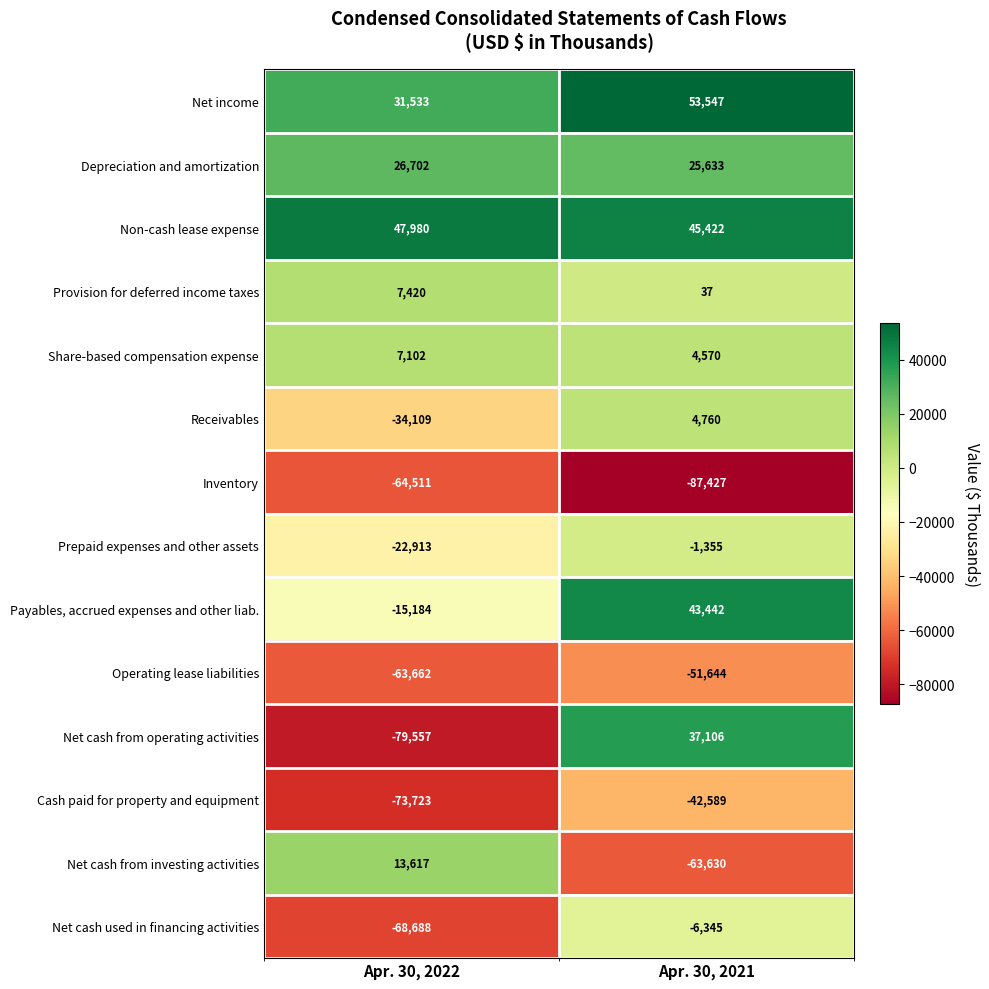

True or false: Depreciation and amortization has a value of 13798 at Apr. 30, 2021.

False